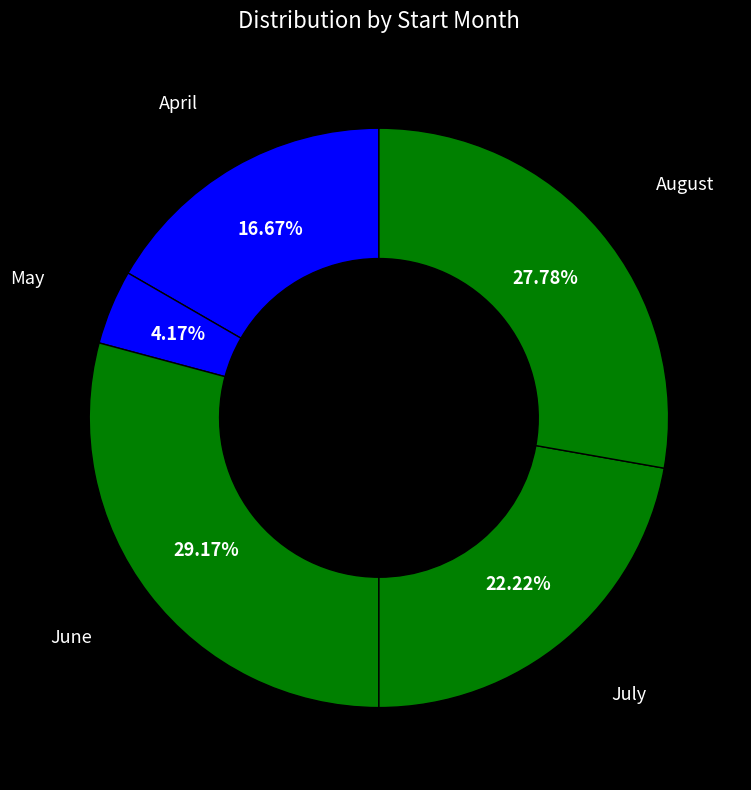

Rank the categories by value from lowest to highest.

May, April, July, August, June